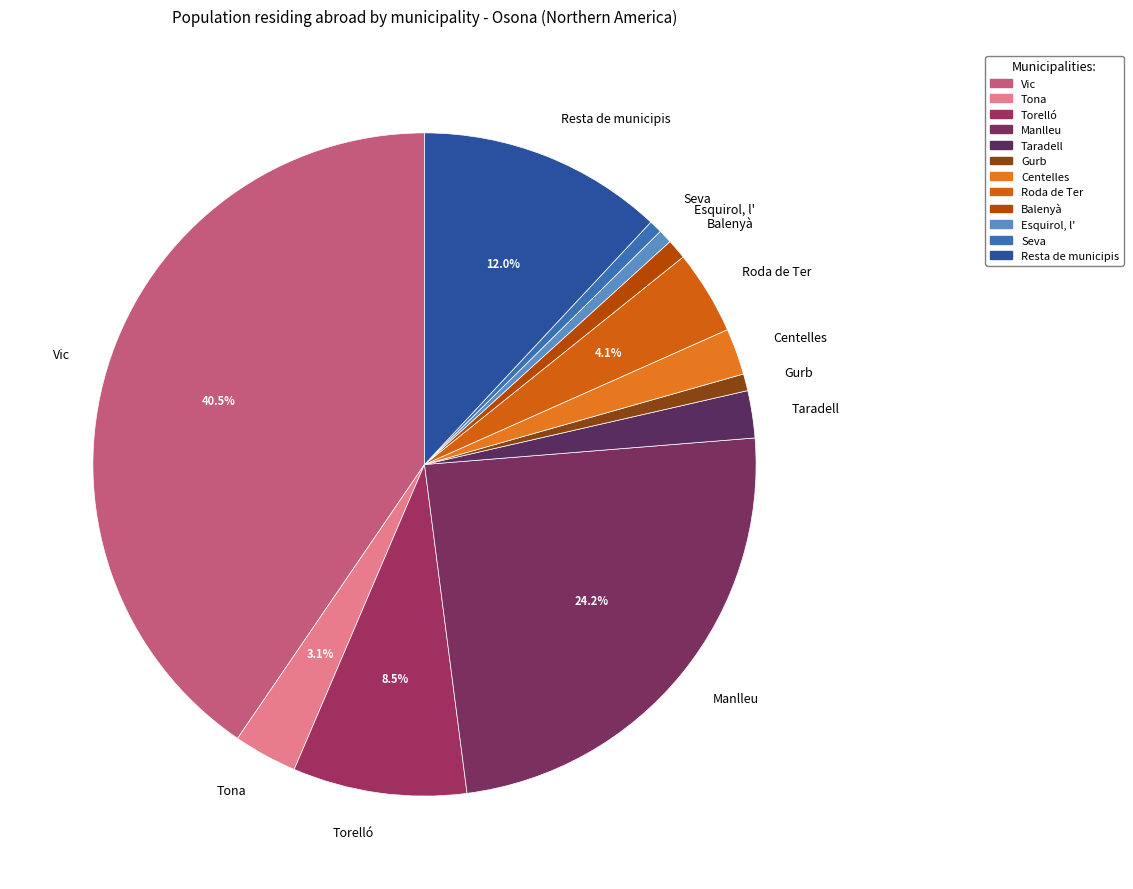

How much of the chart is everything except Tona?

96.9%